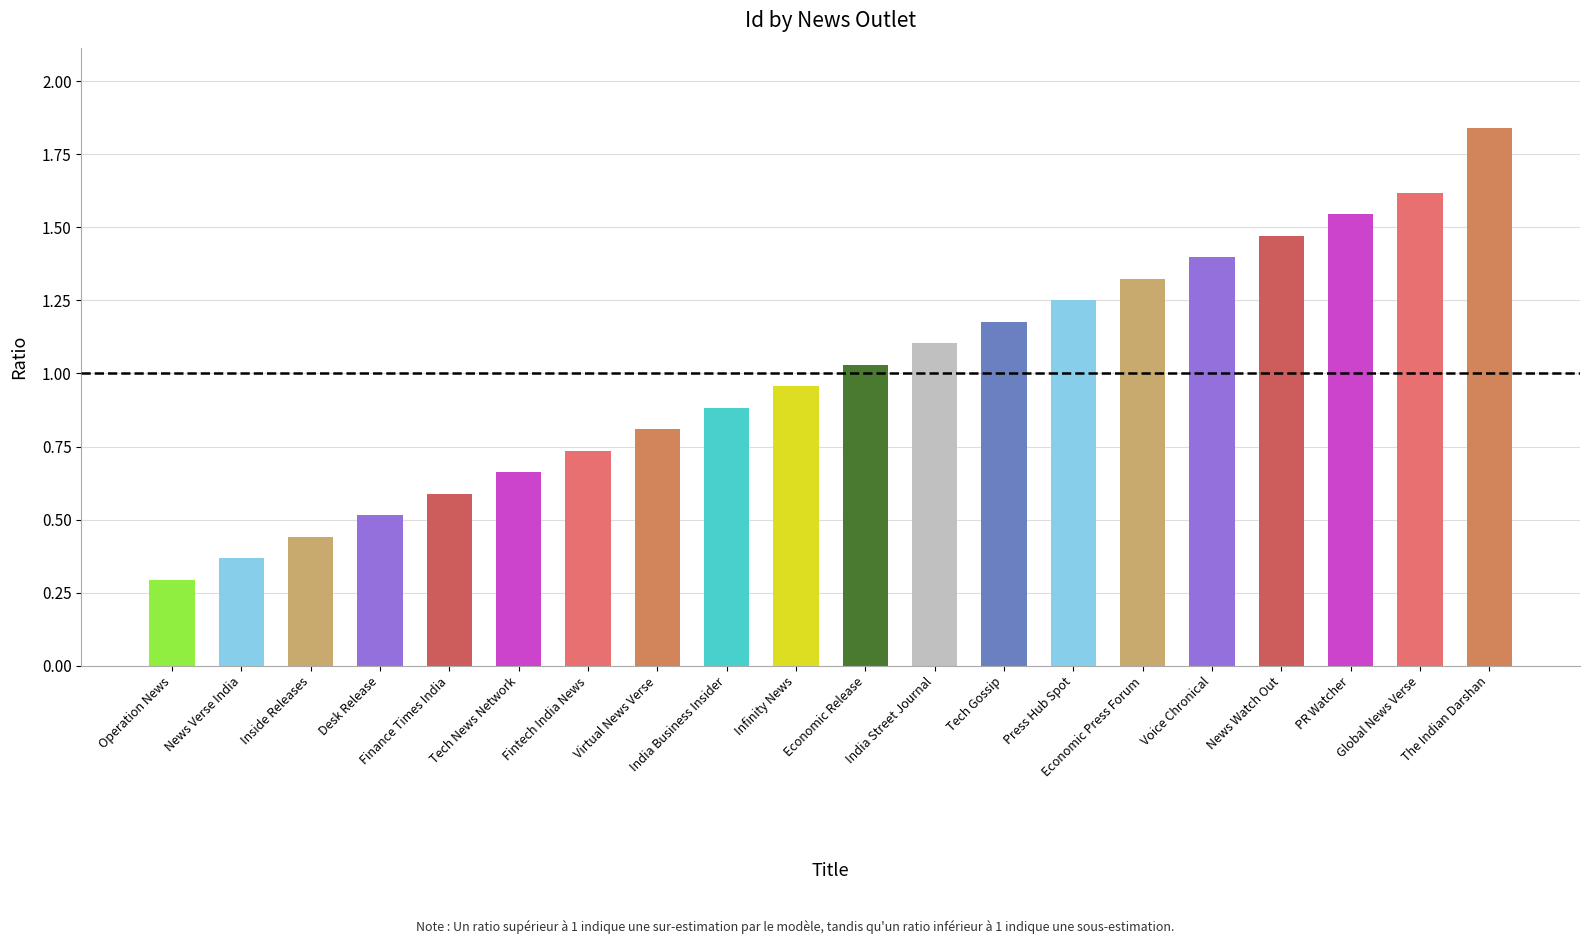

At which category does the chart reach its peak across all series?

The Indian Darshan